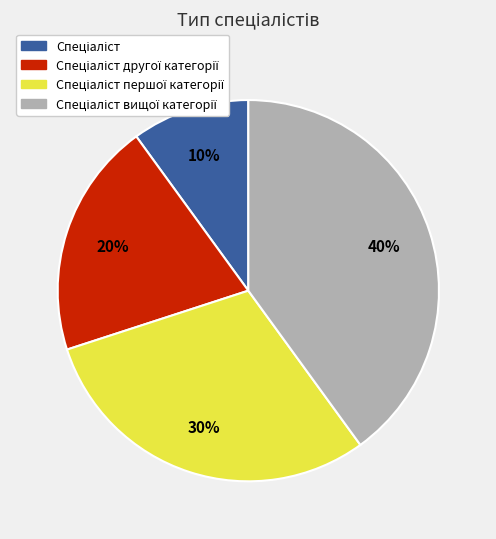

To the nearest percent, what is the average slice percentage?

25%